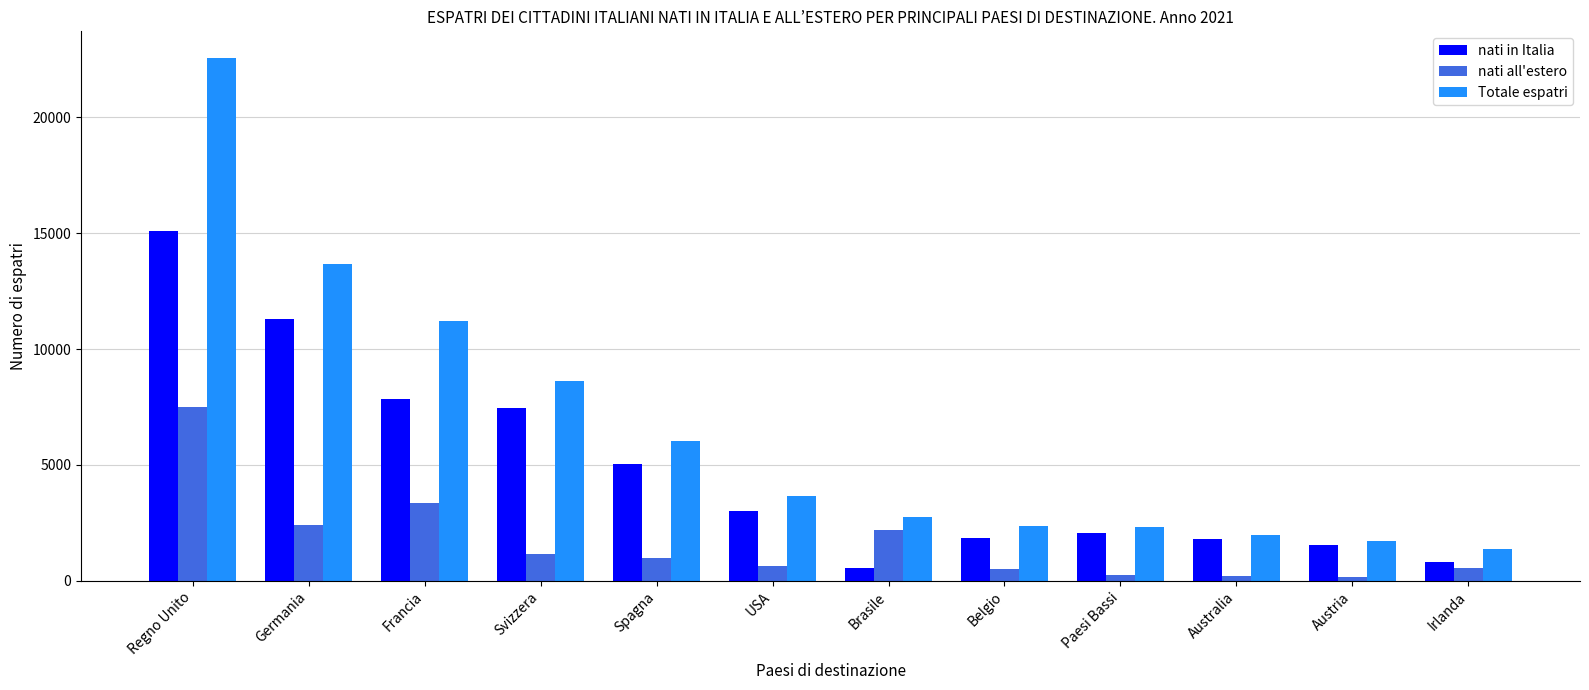

Is it true that Totale espatri equals 11229 at Francia?

True